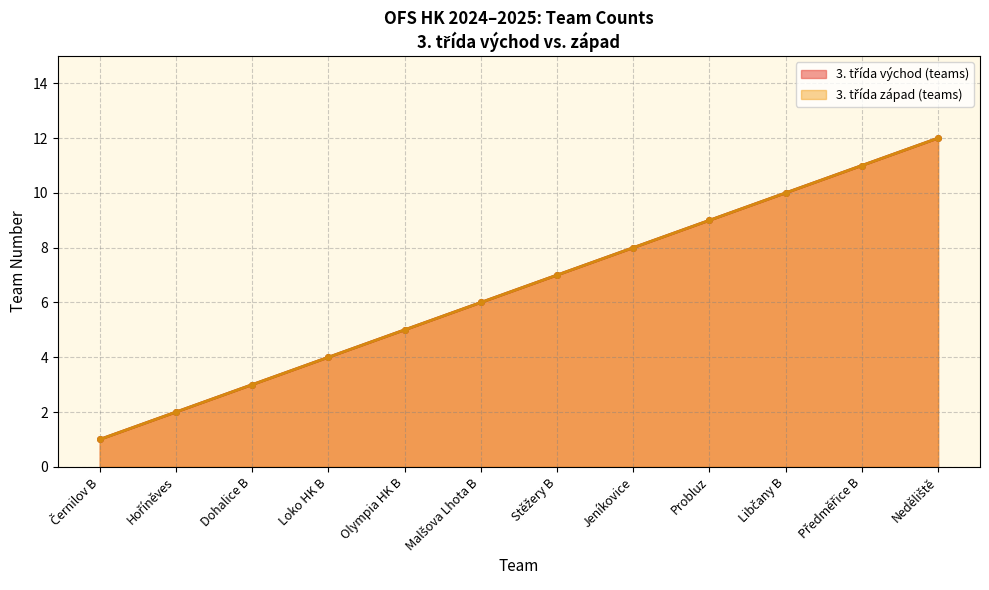

At which label is 3. třída západ (teams) closest to 6?

Malšova Lhota B